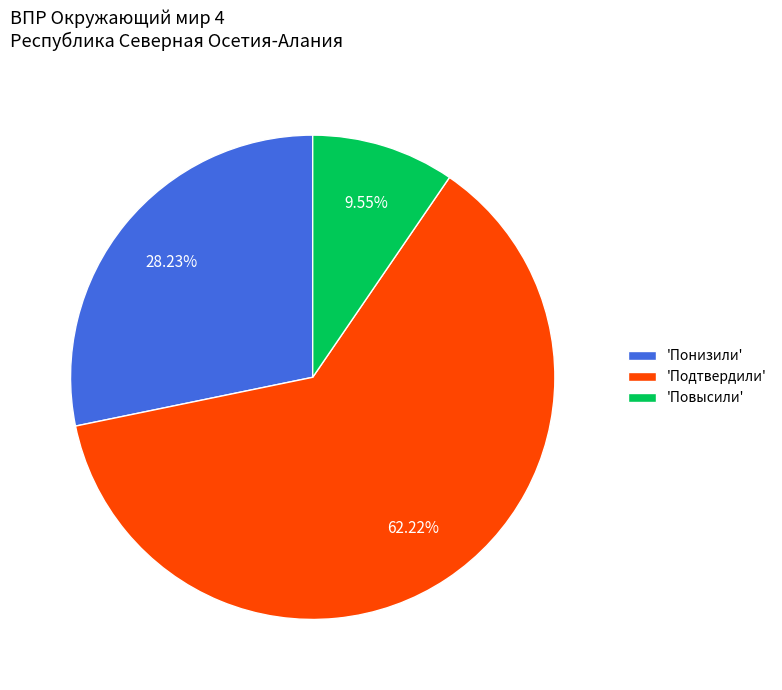

What is the ratio of the value at 'Подтвердили' to the value at 'Повысили'?

6.5